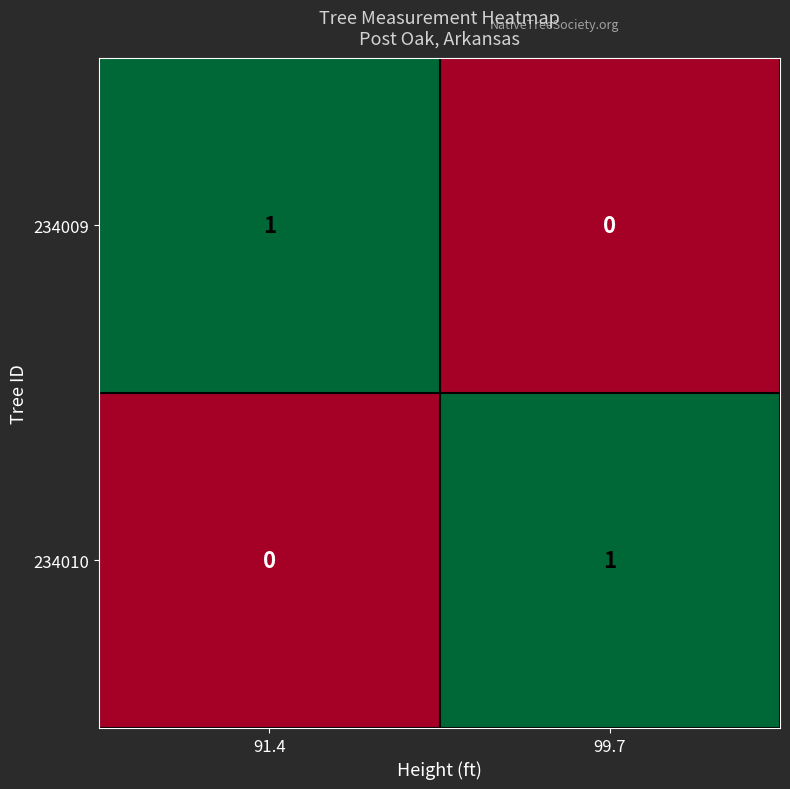

Is the value of 234009 at 91.4 greater than the value of 234010 at 91.4?

Yes